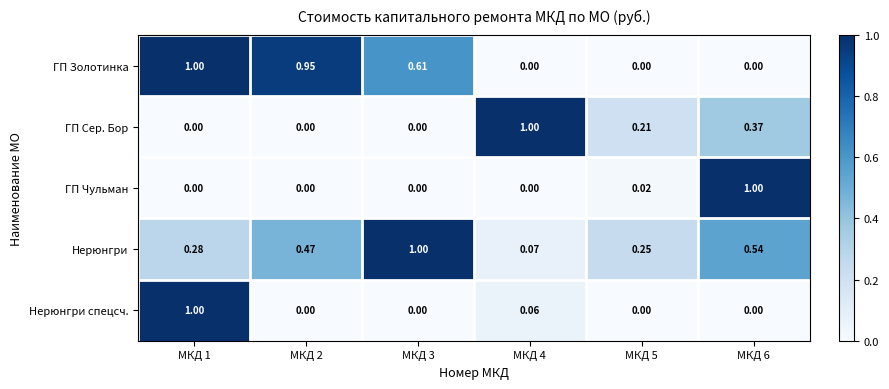

How many series are shown in this chart?

5